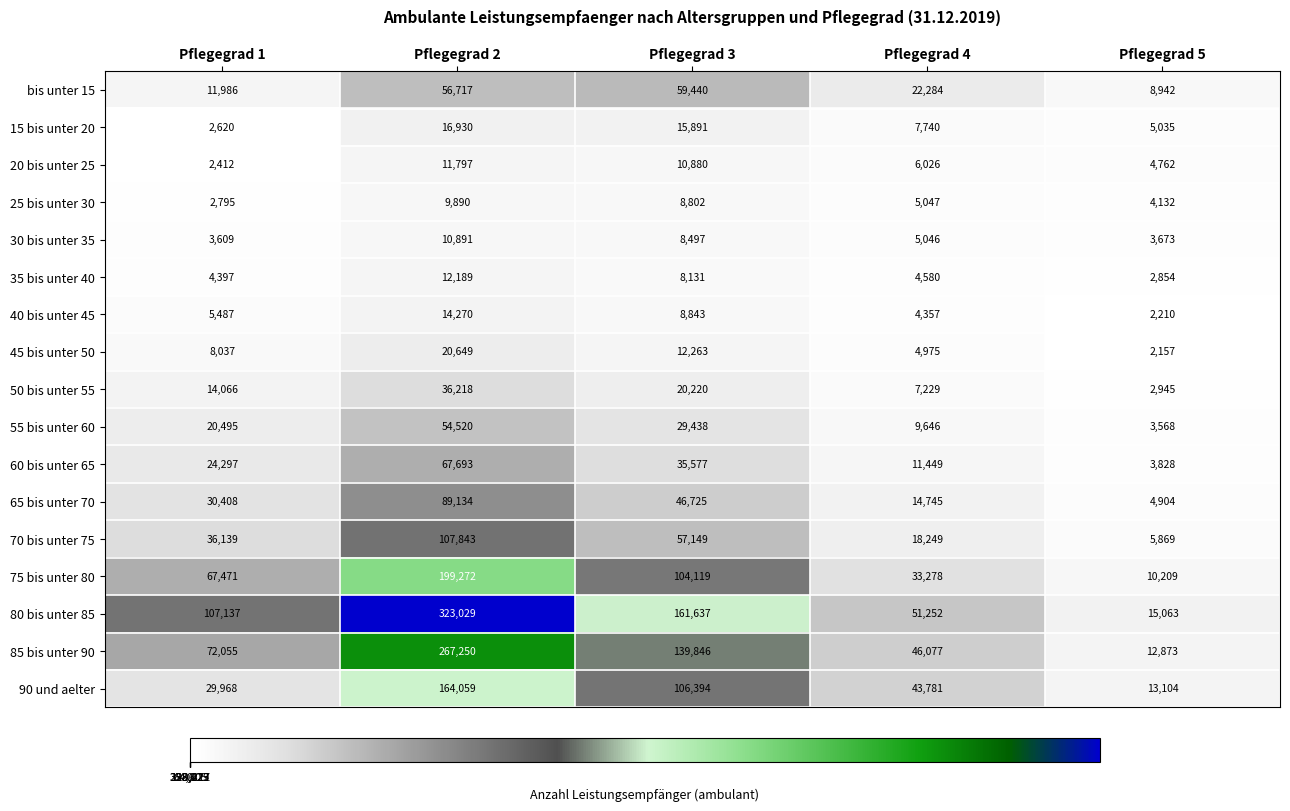

How many categories are shown in the chart?

5